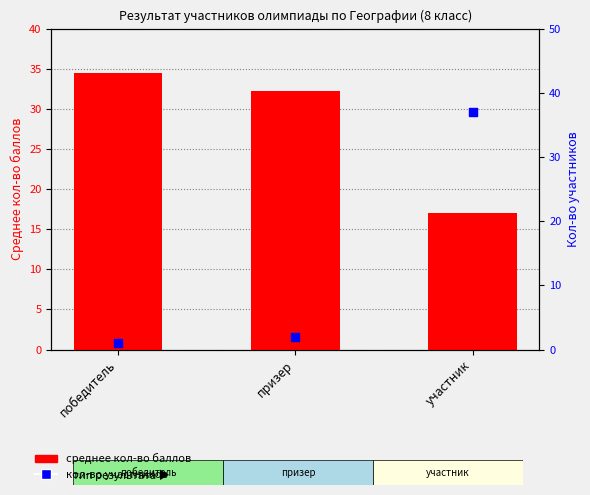

At how many categories does at least one series exceed 6?

3